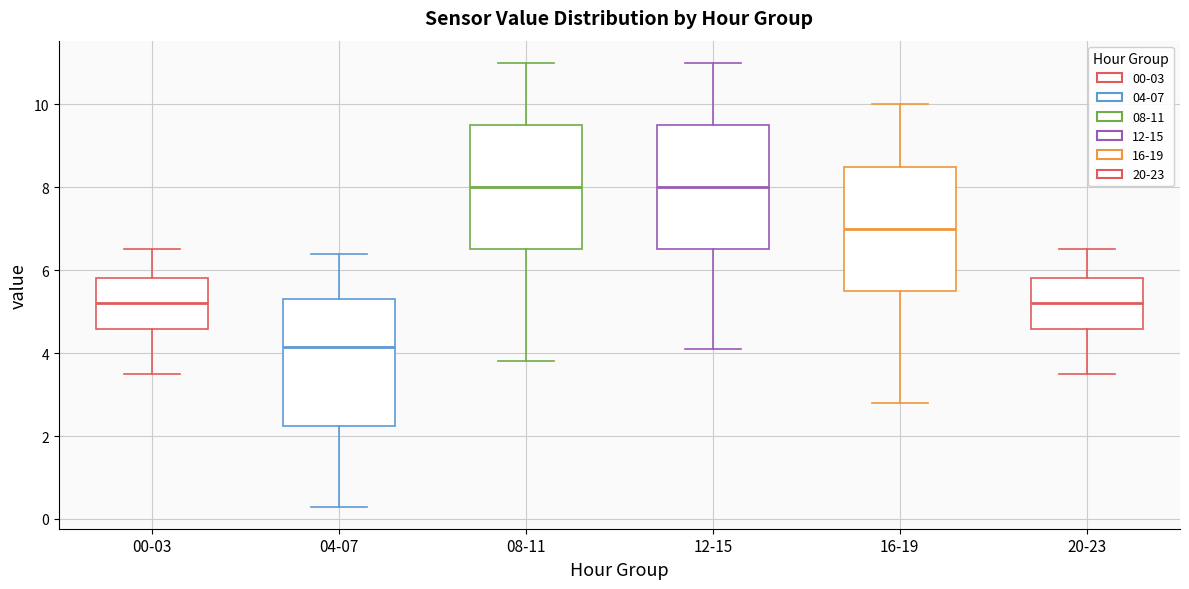

Reading left to right, transcribe this box plot: for each box, give where its median line is, the range the box spans, and where its two whiskers end, as read against the y-axis. The values are not printed on the chart, so give them approximately, as read against the axis.

00-03: median 5.2, box 4.6 to 5.8, whiskers 3.6 to 6.6
04-07: median 4.2, box 2.2 to 5.4, whiskers 0.4 to 6.4
08-11: median 8.0, box 6.6 to 9.6, whiskers 3.8 to 11.0
12-15: median 8.0, box 6.6 to 9.6, whiskers 4.2 to 11.0
16-19: median 7.0, box 5.6 to 8.6, whiskers 2.8 to 10.0
20-23: median 5.2, box 4.6 to 5.8, whiskers 3.6 to 6.6